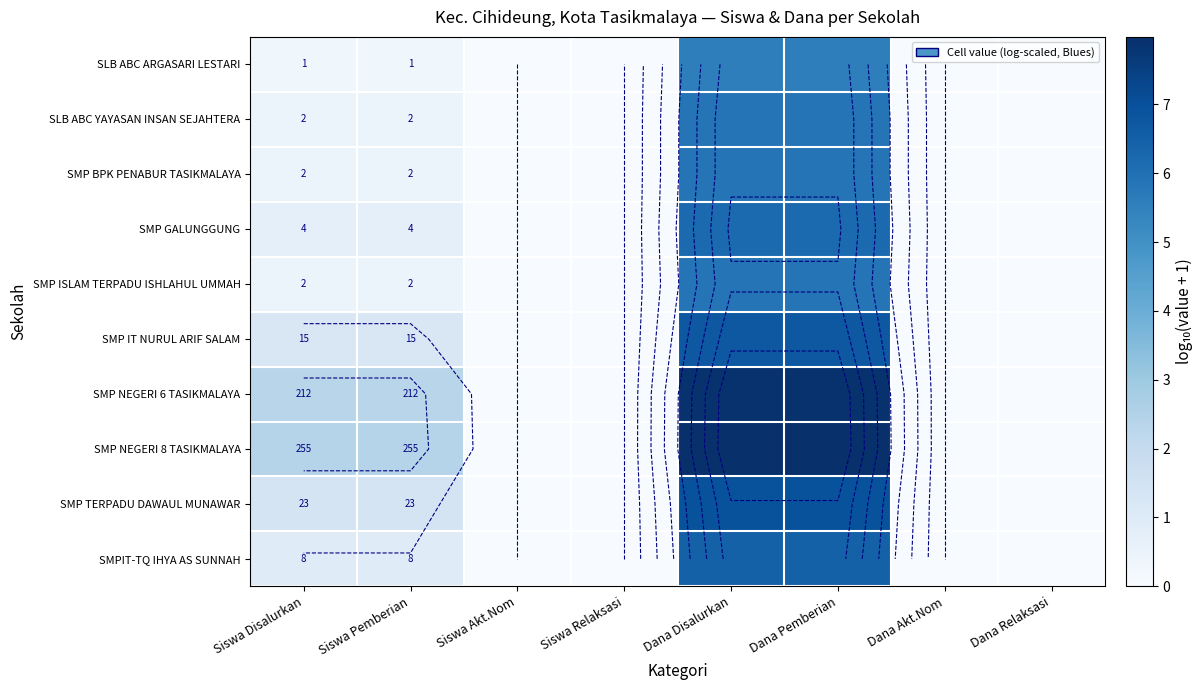

How many data points in SMP NEGERI 8 TASIKMALAYA are above 2?

4